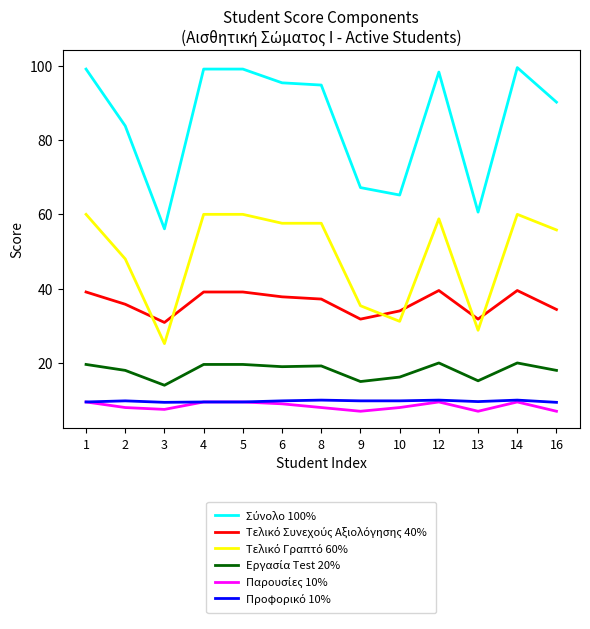

What is the smallest value displayed?

7.0